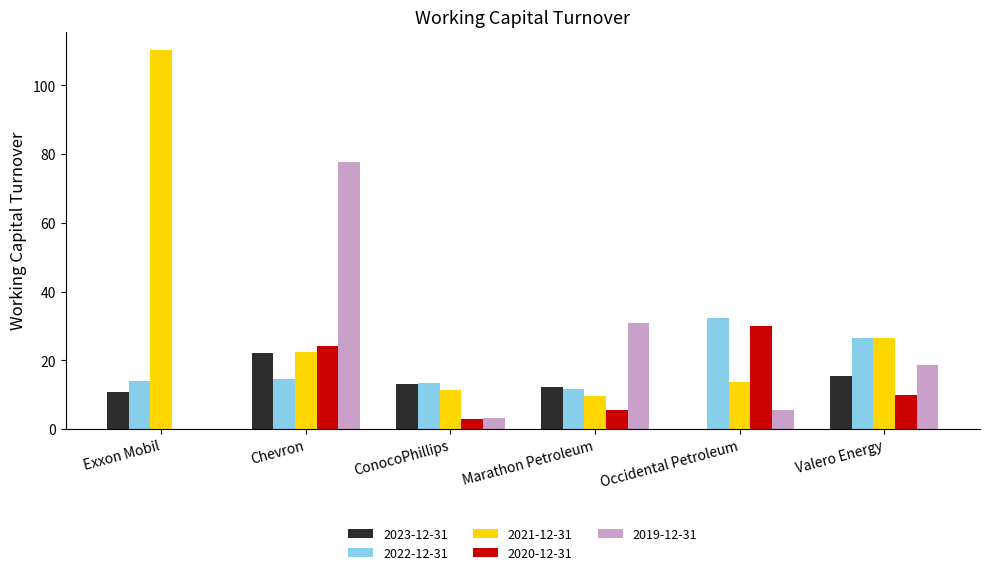

The 2021-12-31 series shows 35.0 at Valero Energy. True or false?

False